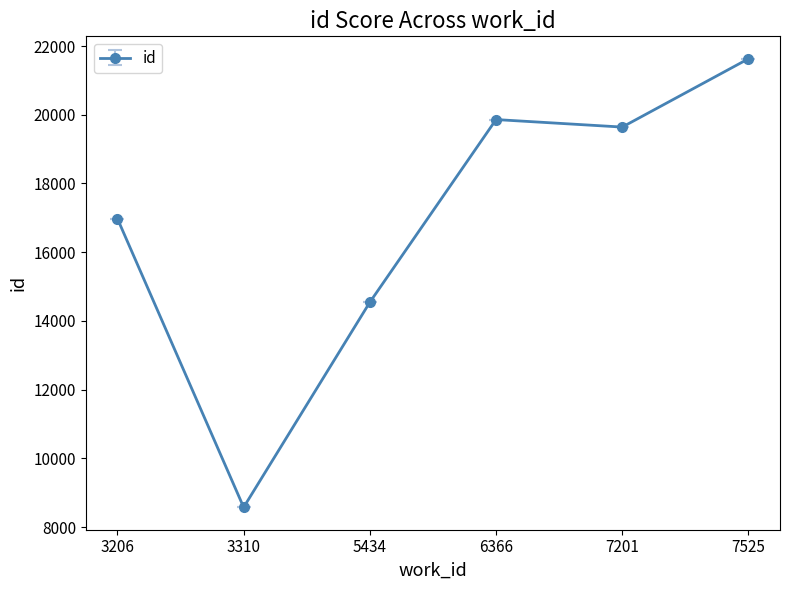

What is the greatest value displayed?

21629.0